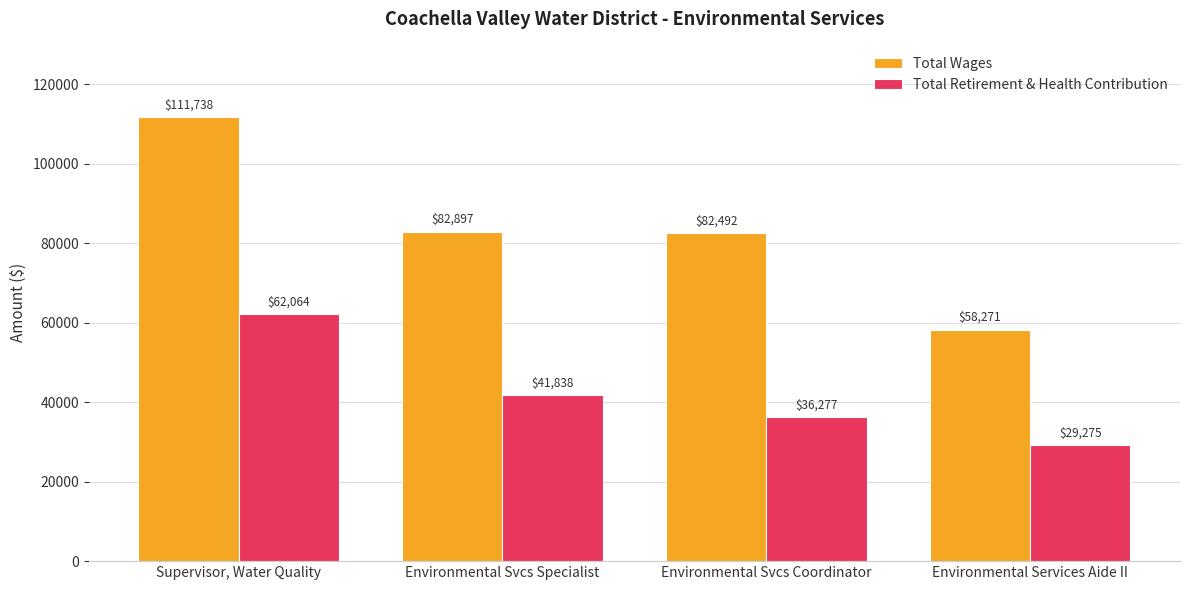

True or false: Total Retirement & Health Contribution has a value of 16722 at Environmental Svcs Coordinator.

False